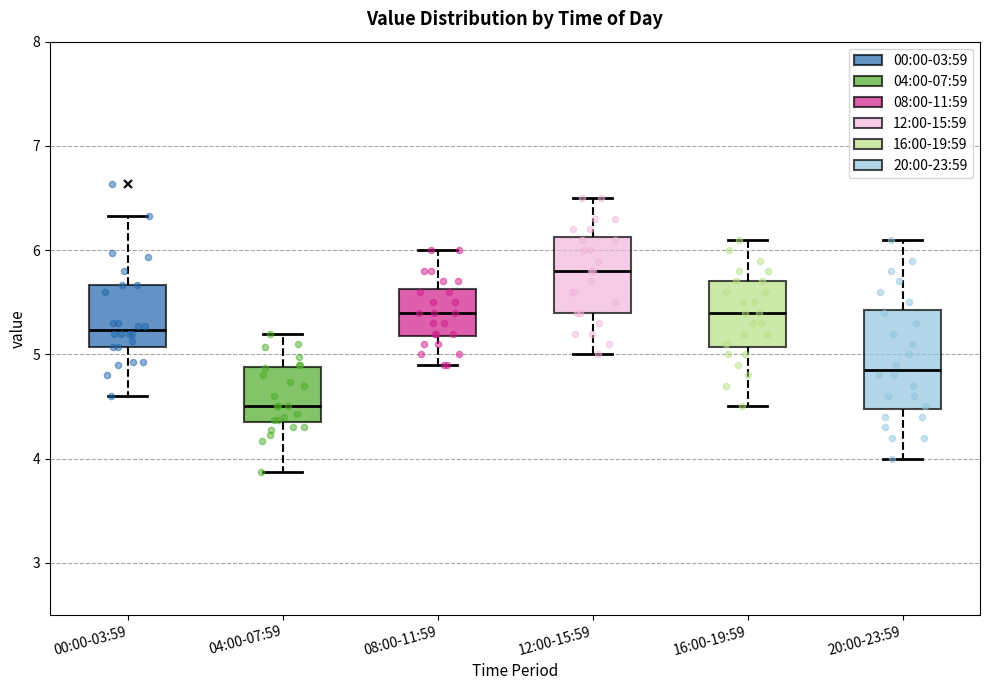

Where does the upper whisker of the box for 20:00-23:59 end on the y-axis? The values are not printed on the chart, so give them approximately, as read against the axis.

6.1